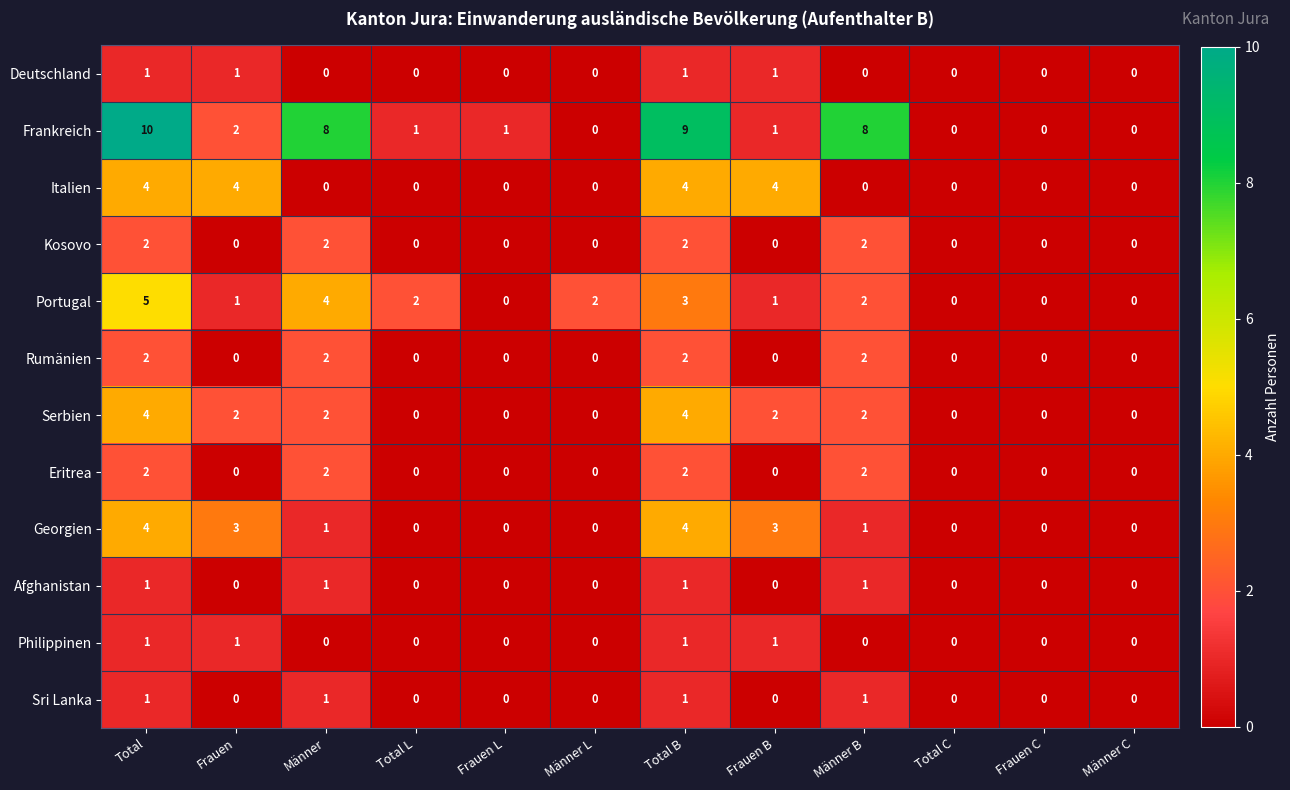

Is it true that Rumänien equals 3 at Männer B?

False